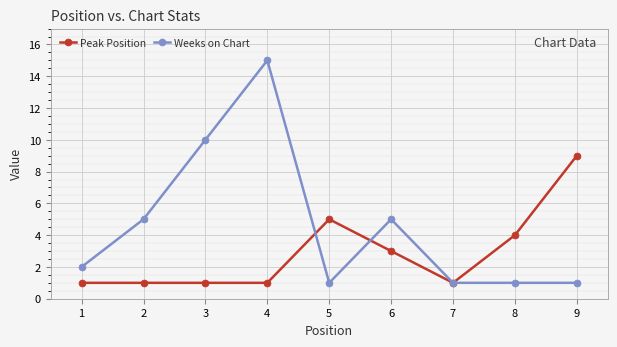

At which category does Weeks on Chart reach its first local peak?

4